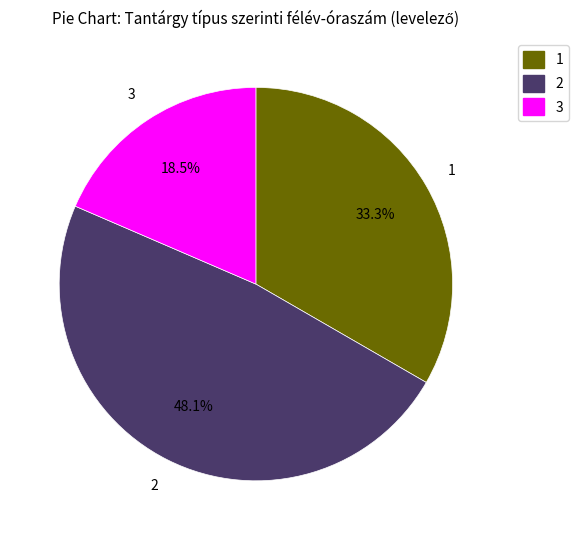

What is the ratio of the value at 3 to the value at 2?

0.4